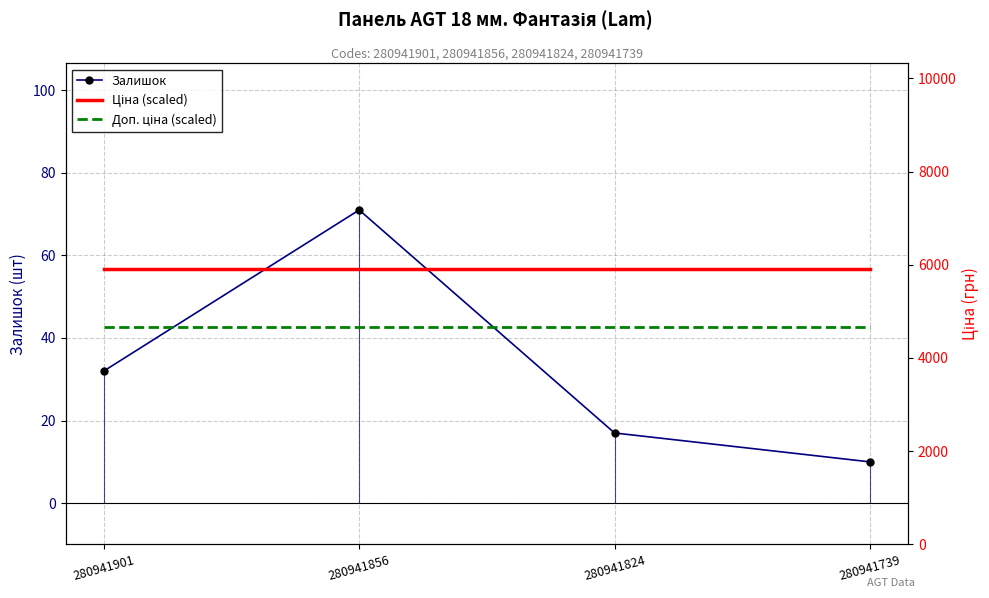

True or false: Ціна (scaled) and Доп. ціна (scaled) intersect in this chart.

False